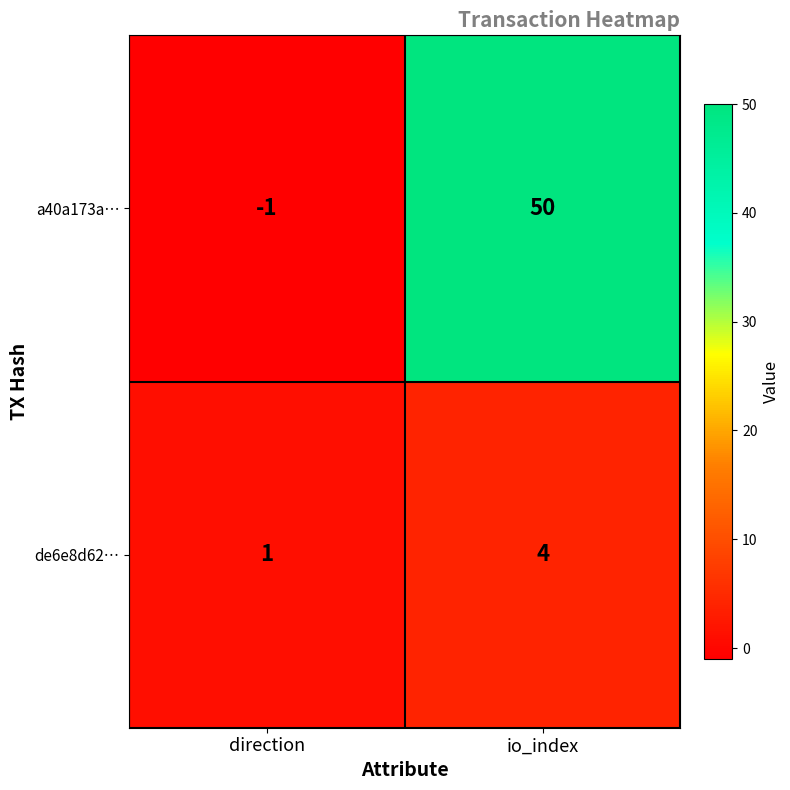

Rank the categories by de6e8d62… value from lowest to highest.

direction, io_index